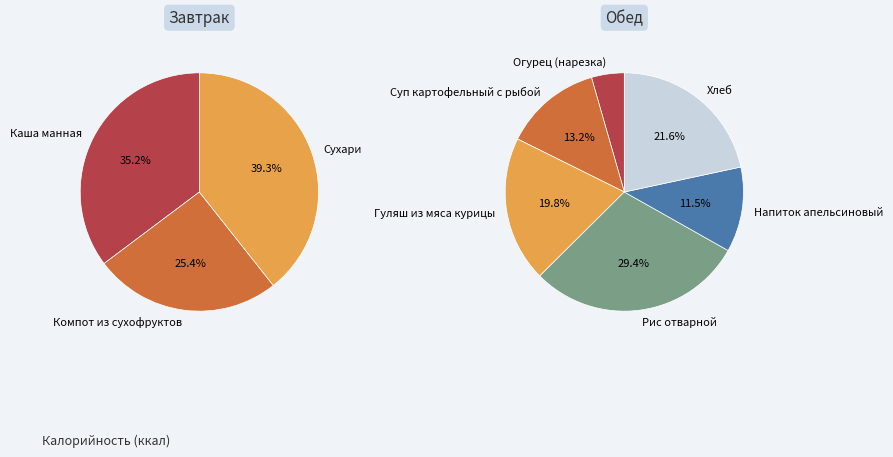

What is the ratio of the value at Хлеб to the value at Огурец (нарезка)?

4.9